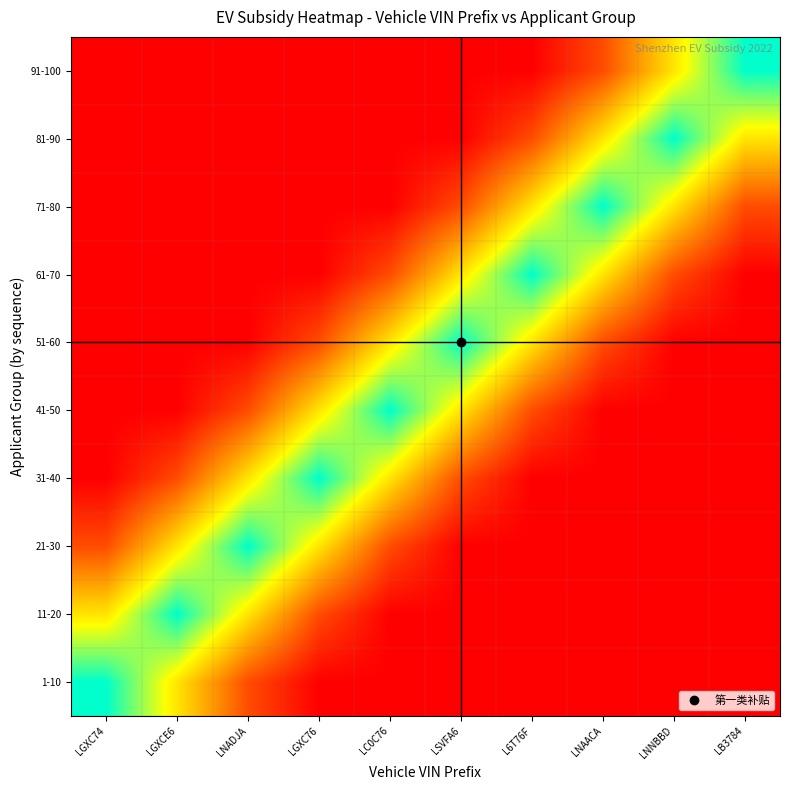

Reading left to right, extract all data points from this chart.

1-10: LGXC74=5000.0	LGXCE6=3000.0	LNADJA=1000.0	LGXC76=0.0	LC0C76=0.0	LSVFA6=0.0	L6T76F=0.0	LNAACA=0.0	LNNBBD=0.0	LB3784=0.0
11-20: LGXC74=3000.0	LGXCE6=5000.0	LNADJA=3000.0	LGXC76=1000.0	LC0C76=0.0	LSVFA6=0.0	L6T76F=0.0	LNAACA=0.0	LNNBBD=0.0	LB3784=0.0
21-30: LGXC74=1000.0	LGXCE6=3000.0	LNADJA=5000.0	LGXC76=3000.0	LC0C76=1000.0	LSVFA6=0.0	L6T76F=0.0	LNAACA=0.0	LNNBBD=0.0	LB3784=0.0
31-40: LGXC74=0.0	LGXCE6=1000.0	LNADJA=3000.0	LGXC76=5000.0	LC0C76=3000.0	LSVFA6=1000.0	L6T76F=0.0	LNAACA=0.0	LNNBBD=0.0	LB3784=0.0
41-50: LGXC74=0.0	LGXCE6=0.0	LNADJA=1000.0	LGXC76=3000.0	LC0C76=5000.0	LSVFA6=3000.0	L6T76F=1000.0	LNAACA=0.0	LNNBBD=0.0	LB3784=0.0
51-60: LGXC74=0.0	LGXCE6=0.0	LNADJA=0.0	LGXC76=1000.0	LC0C76=3000.0	LSVFA6=5000.0	L6T76F=3000.0	LNAACA=1000.0	LNNBBD=0.0	LB3784=0.0
61-70: LGXC74=0.0	LGXCE6=0.0	LNADJA=0.0	LGXC76=0.0	LC0C76=1000.0	LSVFA6=3000.0	L6T76F=5000.0	LNAACA=3000.0	LNNBBD=1000.0	LB3784=0.0
71-80: LGXC74=0.0	LGXCE6=0.0	LNADJA=0.0	LGXC76=0.0	LC0C76=0.0	LSVFA6=1000.0	L6T76F=3000.0	LNAACA=5000.0	LNNBBD=3000.0	LB3784=1000.0
81-90: LGXC74=0.0	LGXCE6=0.0	LNADJA=0.0	LGXC76=0.0	LC0C76=0.0	LSVFA6=0.0	L6T76F=1000.0	LNAACA=3000.0	LNNBBD=5000.0	LB3784=3000.0
91-100: LGXC74=0.0	LGXCE6=0.0	LNADJA=0.0	LGXC76=0.0	LC0C76=0.0	LSVFA6=0.0	L6T76F=0.0	LNAACA=1000.0	LNNBBD=3000.0	LB3784=5000.0